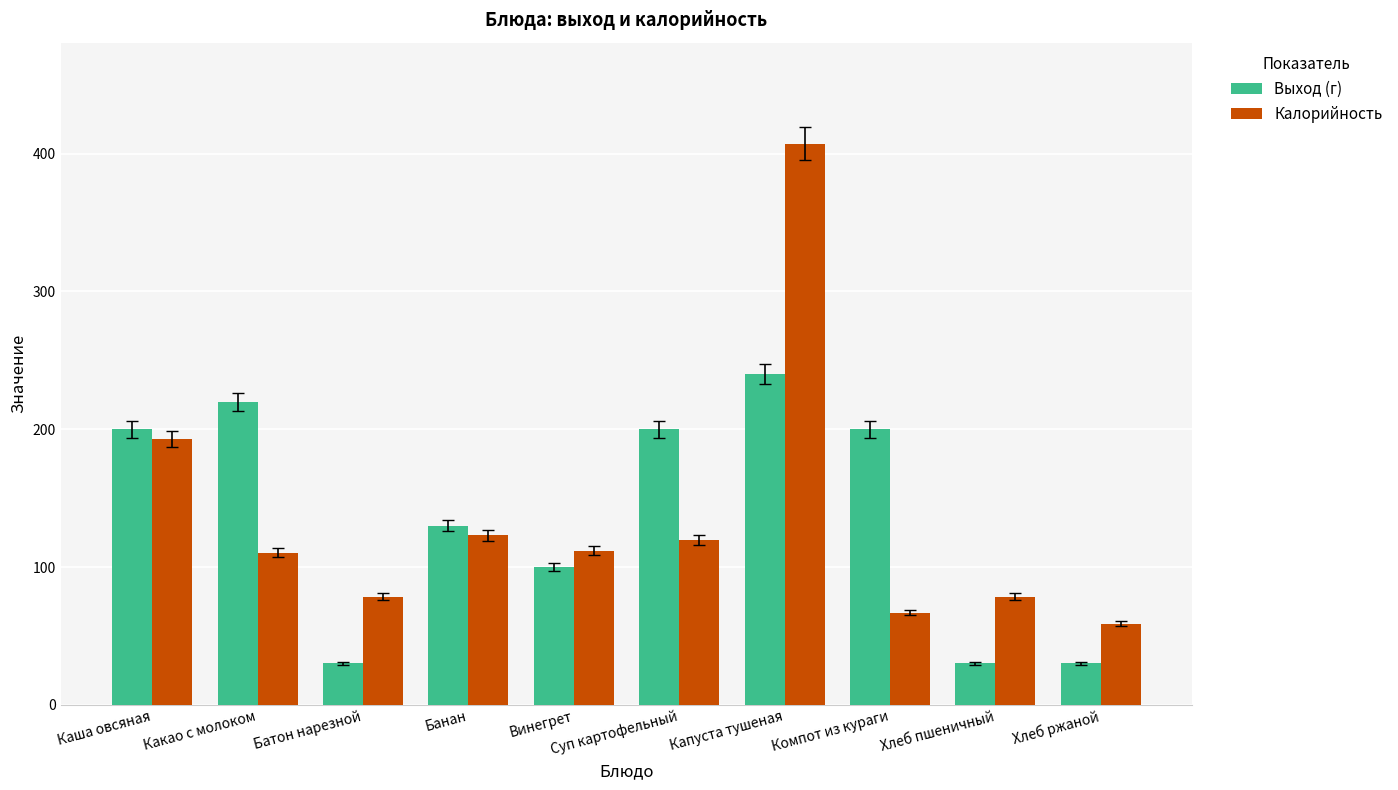

What is the sum of all Выход (г) values?

1380.0